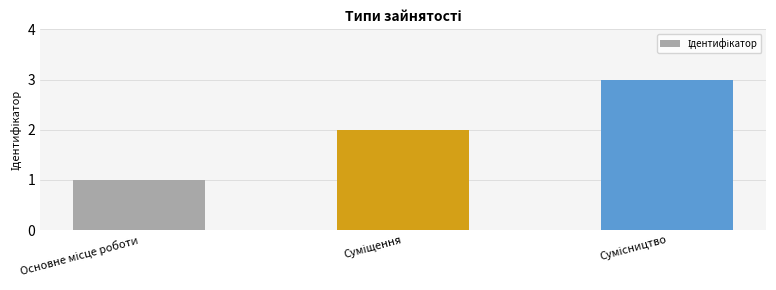

What is the greatest value displayed?

3